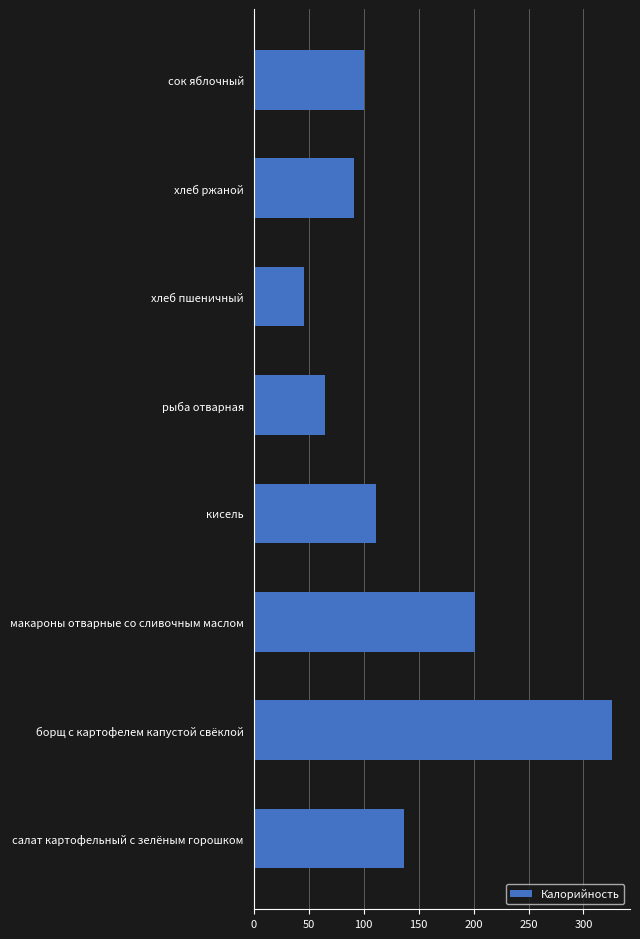

What is the label of the 5th bar from the top?

кисель